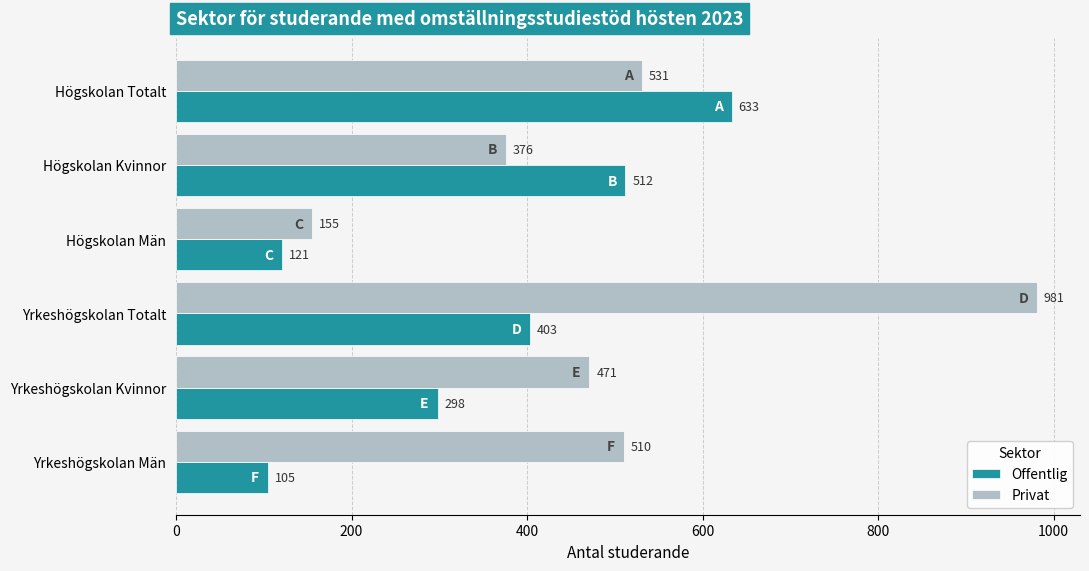

At which category is the sum across all series the highest?

Yrkeshögskolan Totalt